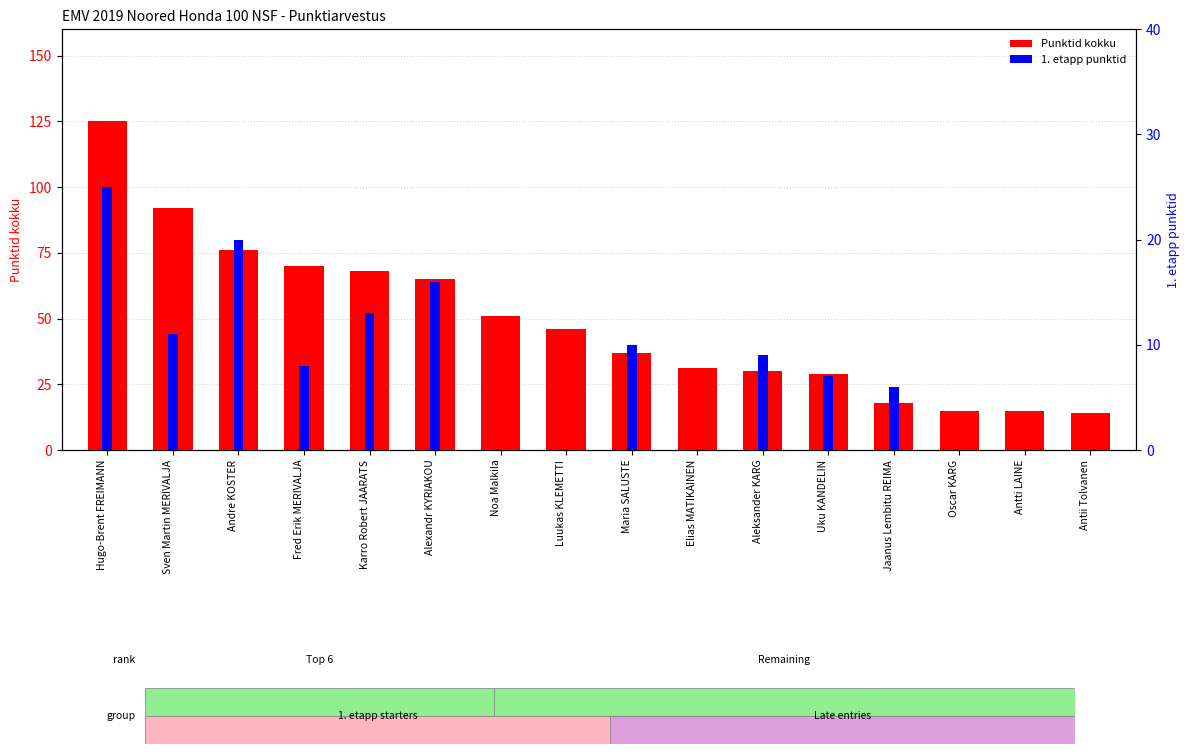

How many series are shown in this chart?

2